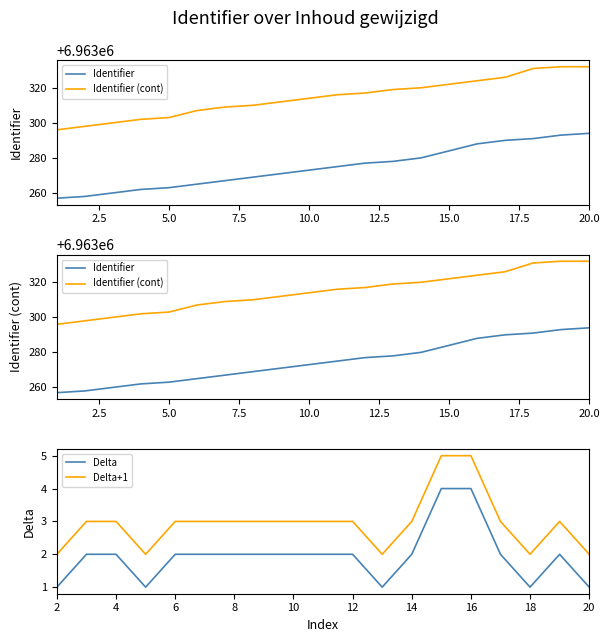

Does the chart display data point markers on the line(s)?

No